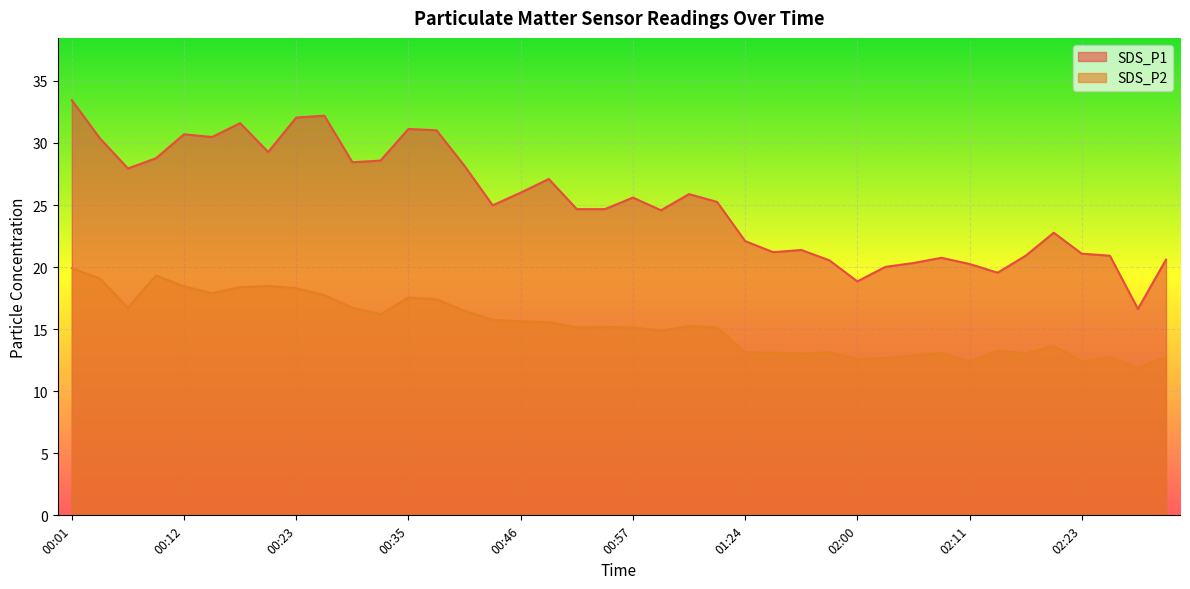

Reading left to right, list all the values displayed in this chart.

SDS_P1: 33.5	30.4	27.9	28.8	30.7	30.5	31.6	29.3	32.0	32.2	28.4	28.6	31.1	31.0	28.1	25.0	26.0	27.1	24.7	24.7	25.6	24.6	25.9	25.2	22.1	21.2	21.4	20.6	18.9	20.0	20.3	20.8	20.2	19.6	20.9	22.8	21.1	20.9	16.6	20.6
SDS_P2: 19.9	19.1	16.7	19.3	18.4	17.9	18.4	18.5	18.3	17.8	16.7	16.2	17.6	17.4	16.5	15.8	15.6	15.6	15.2	15.2	15.1	14.9	15.2	15.1	13.1	13.1	13.0	13.1	12.6	12.7	12.9	13.1	12.4	13.3	13.1	13.7	12.4	12.7	11.9	12.8